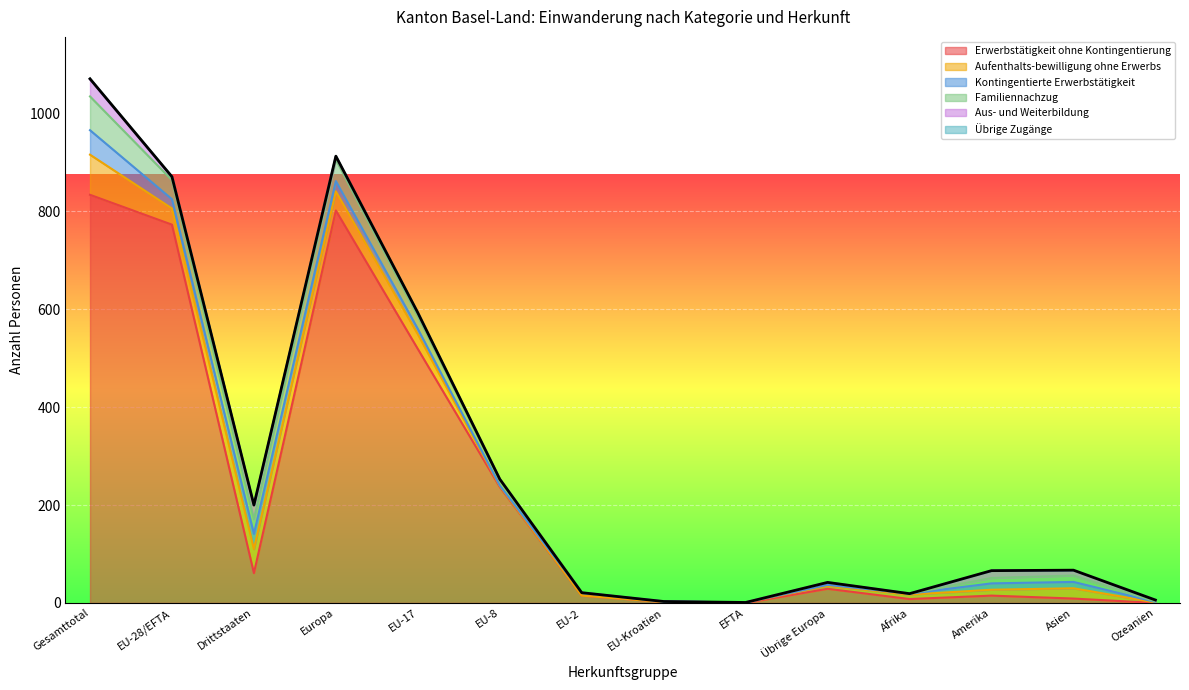

What is the difference between the Übrige Zugänge values at EU-17 and EU-8?

1